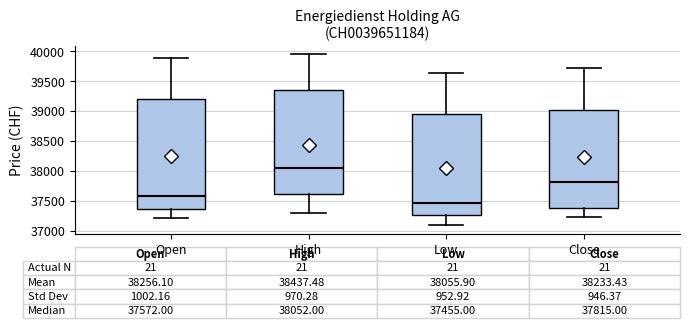

Comparing the boxes themselves (not the whiskers), which one is the tallest?

Open